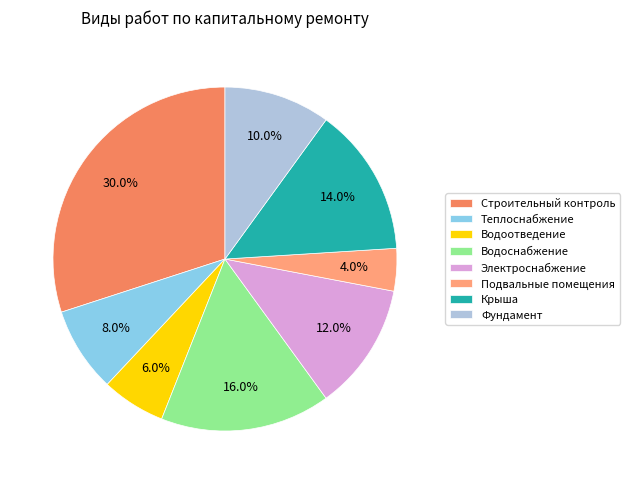

Which slice is the largest?

Строительный контроль